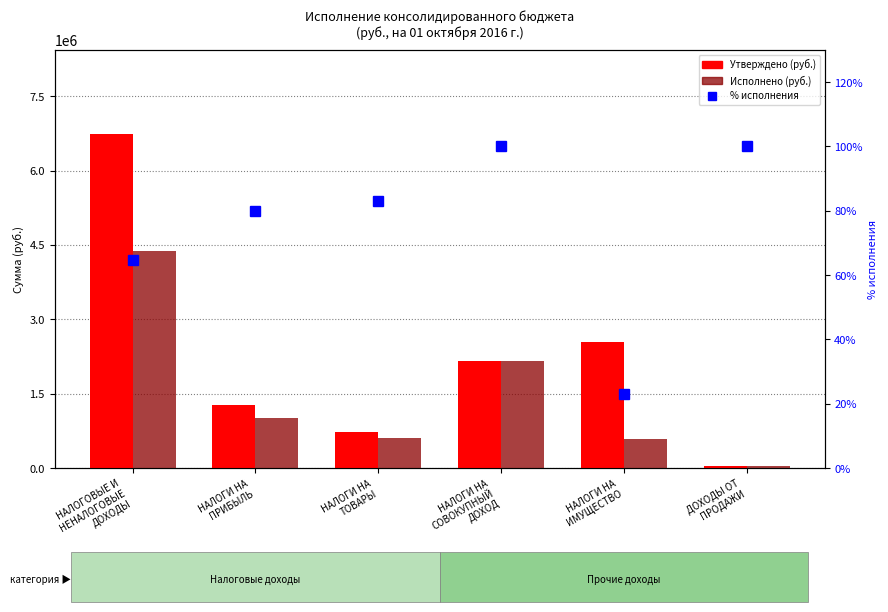

Reading left to right, list all the values displayed in this chart.

Утверждено (назначения): 6747500.0	1265000.0	724300.0	2160000.0	2550100.0	37400.0
Исполнено: 4372478.7	1009983.9	602163.9	2160443.0	589093.0	37440.0
% исполнения: 64.8	79.8	83.1	100.0	23.1	100.1